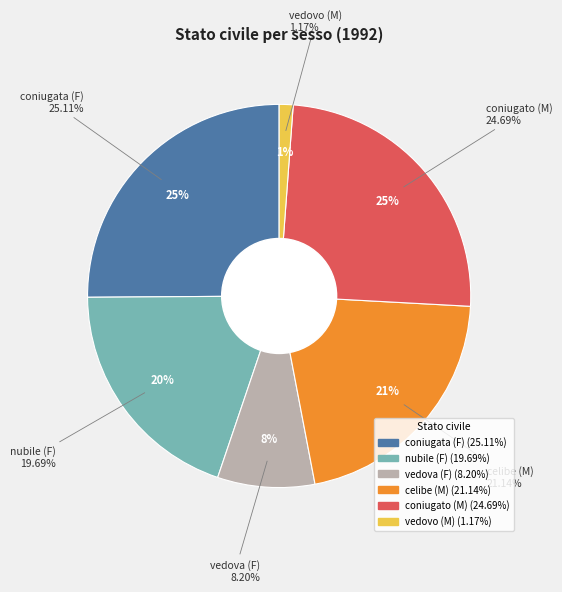

Which slice is the smallest?

vedovo (M)